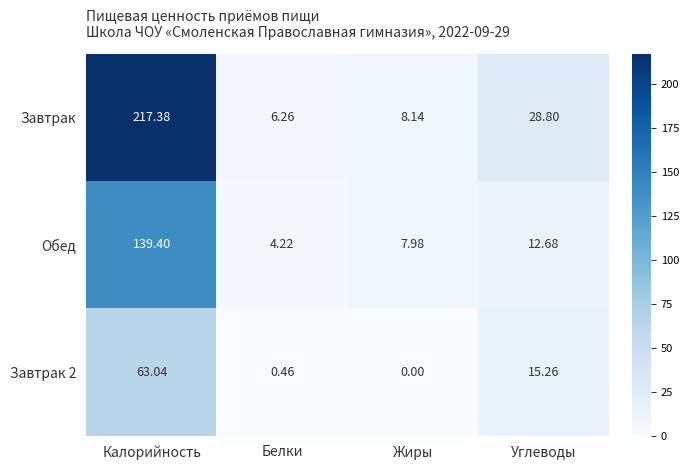

At which label is Завтрак closest to 111?

Углеводы